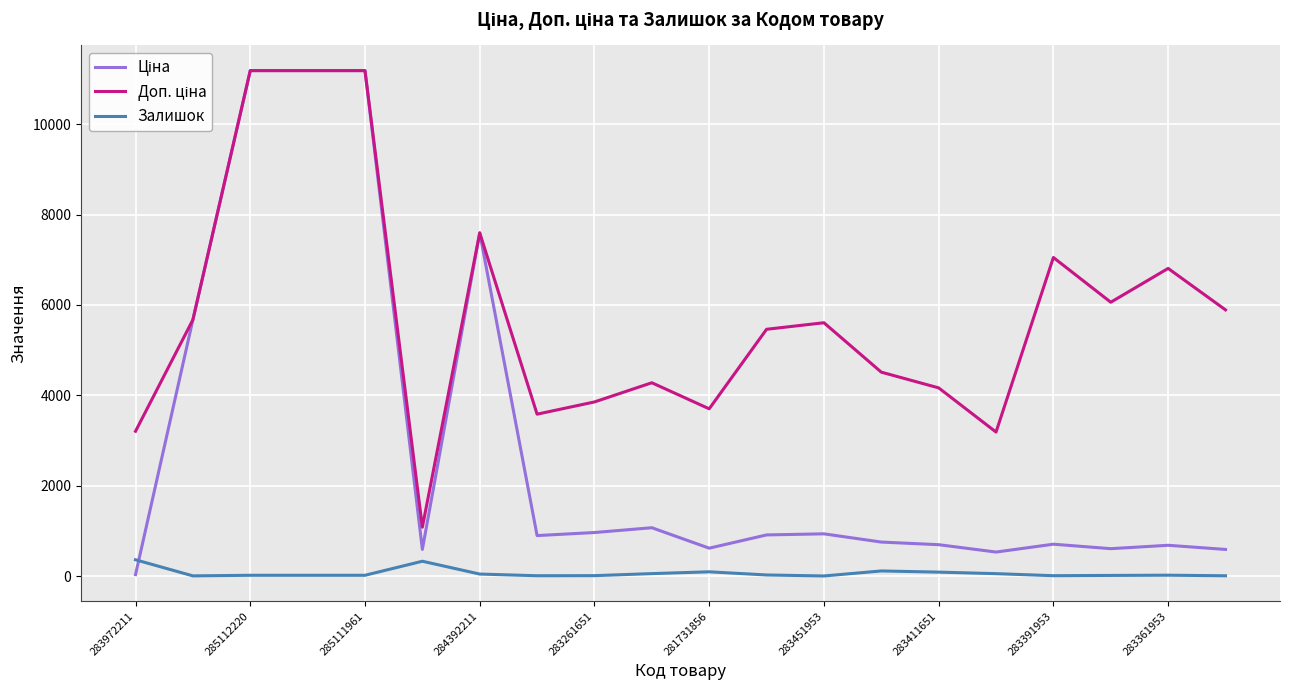

What is the greatest value displayed?

11188.2